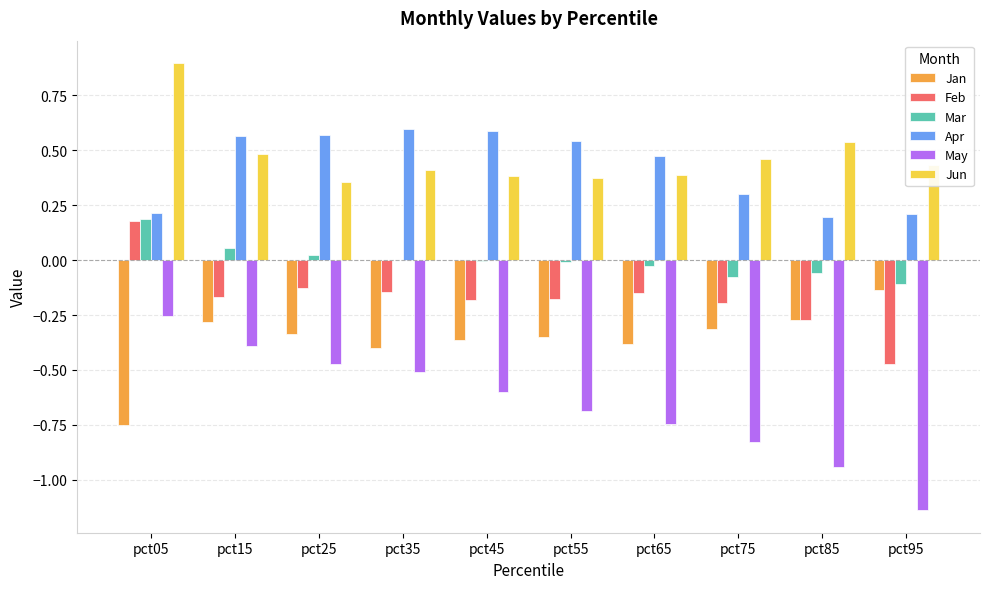

What is the maximum value shown in the chart?

0.9